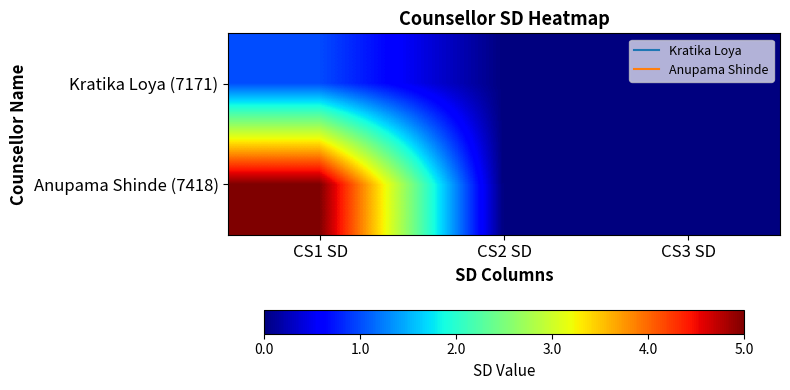

Which has a higher value, CS3 SD or CS1 SD?

CS1 SD